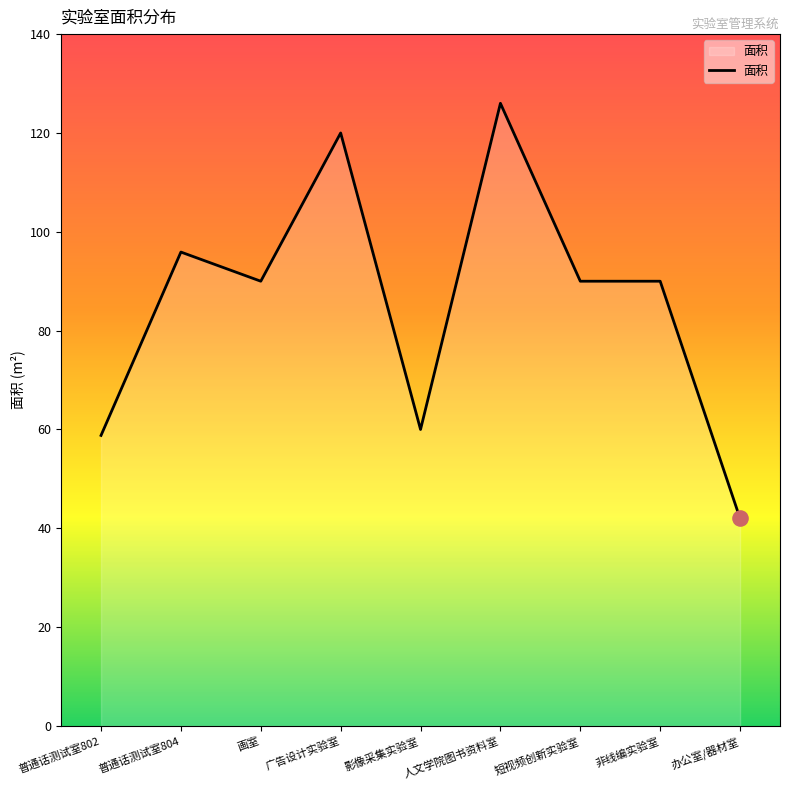

Between 非线编实验室 and 办公室/器材室, which is larger?

非线编实验室